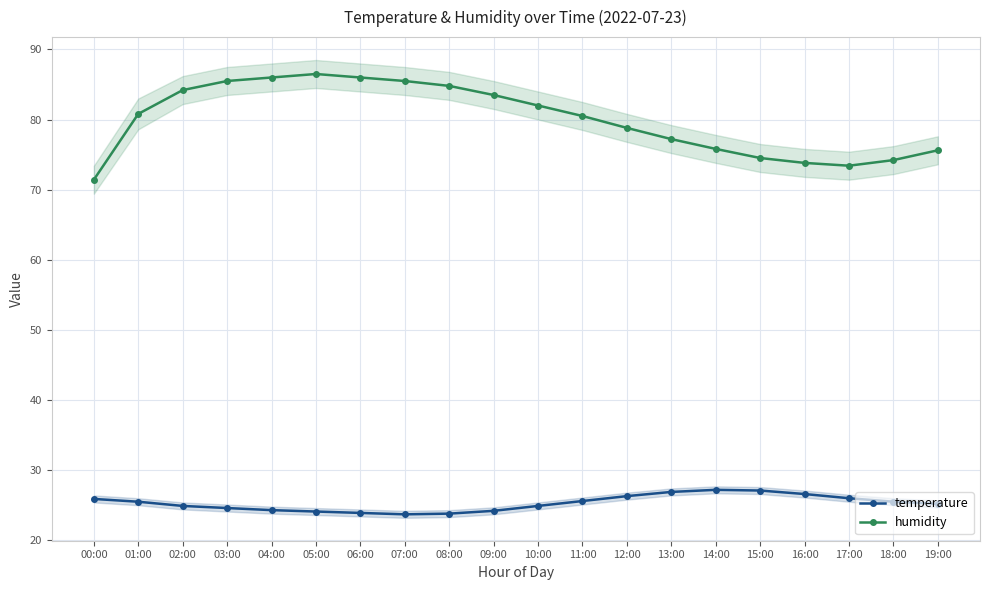

What is the total value across all series at 13:00?

104.0